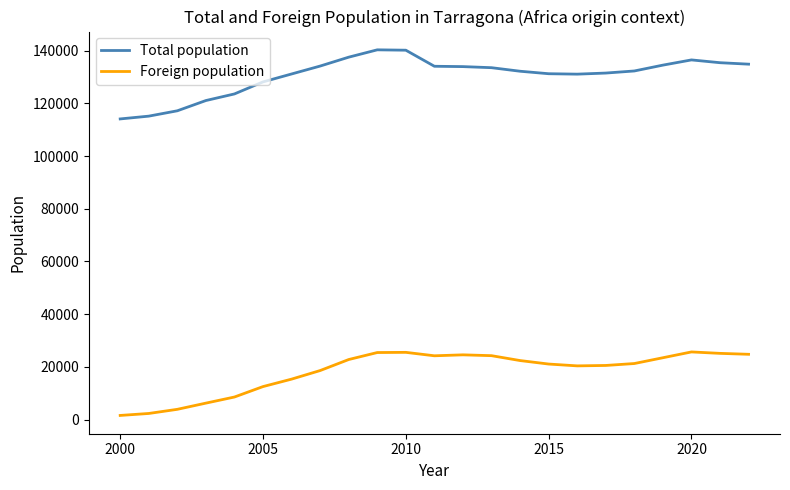

True or false: Total population and Foreign population intersect in this chart.

False